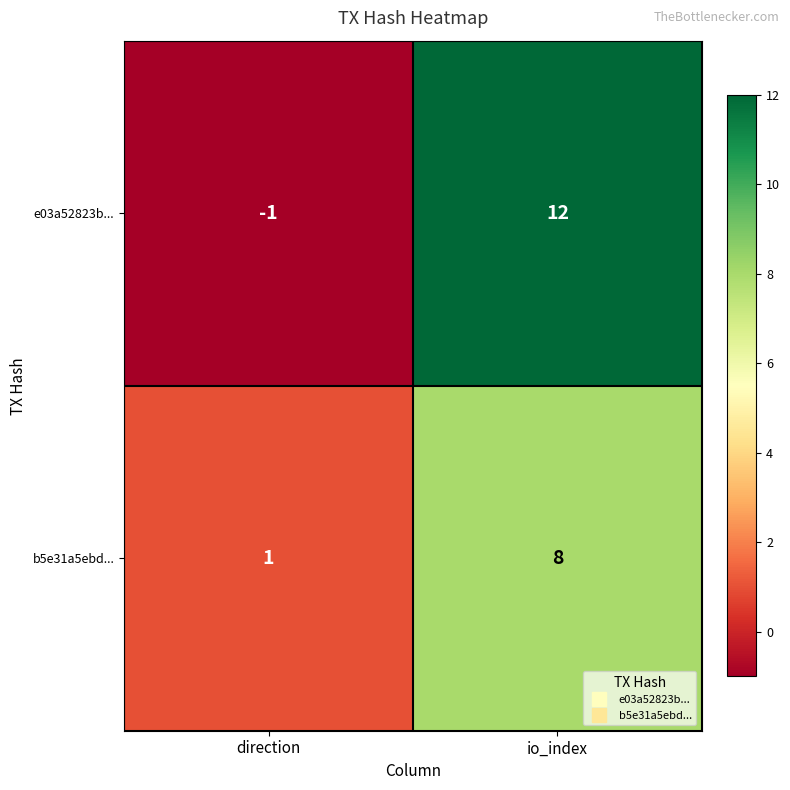

What is the sum of the e03a52823b... values at direction and io_index?

11